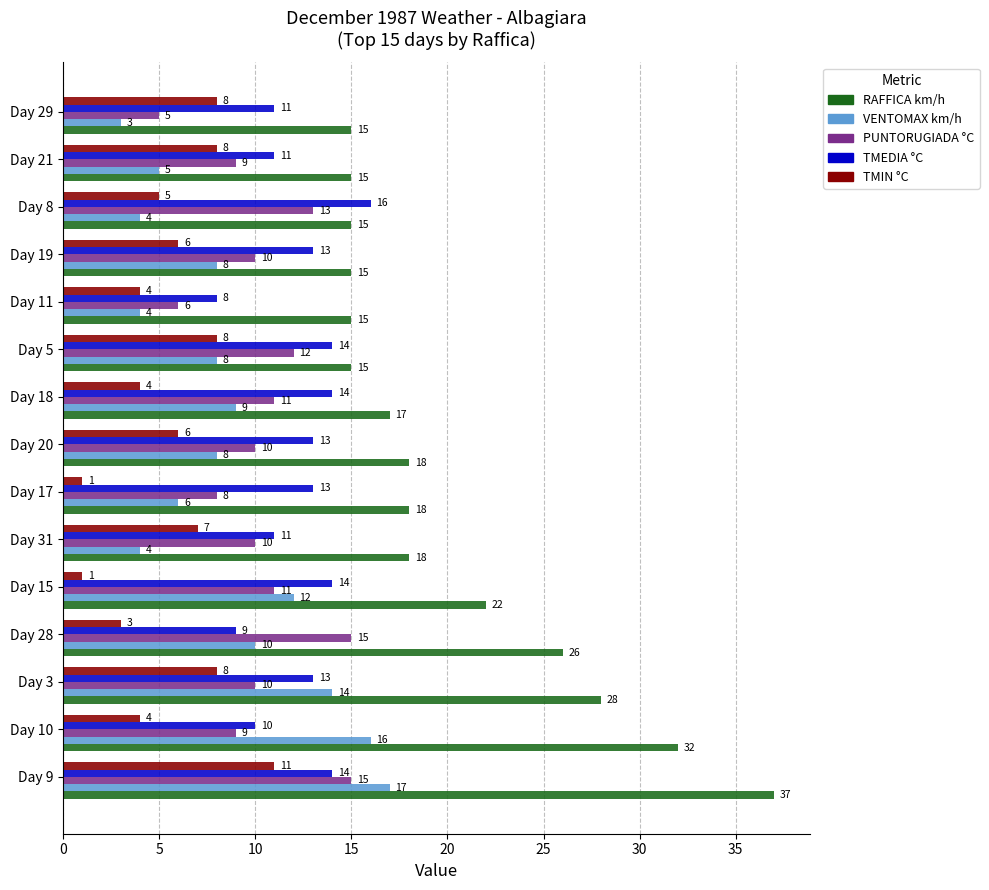

At Day 10, list the series in order from smallest to largest.

TMIN °C, PUNTORUGIADA °C, TMEDIA °C, VENTOMAX km/h, RAFFICA km/h